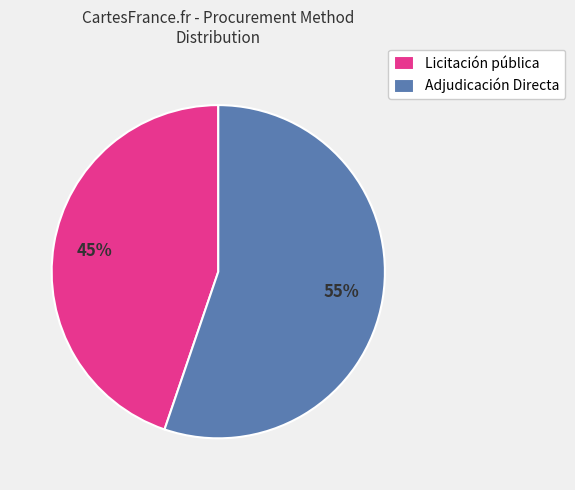

Does Adjudicación Directa represent more than half of the total?

Yes